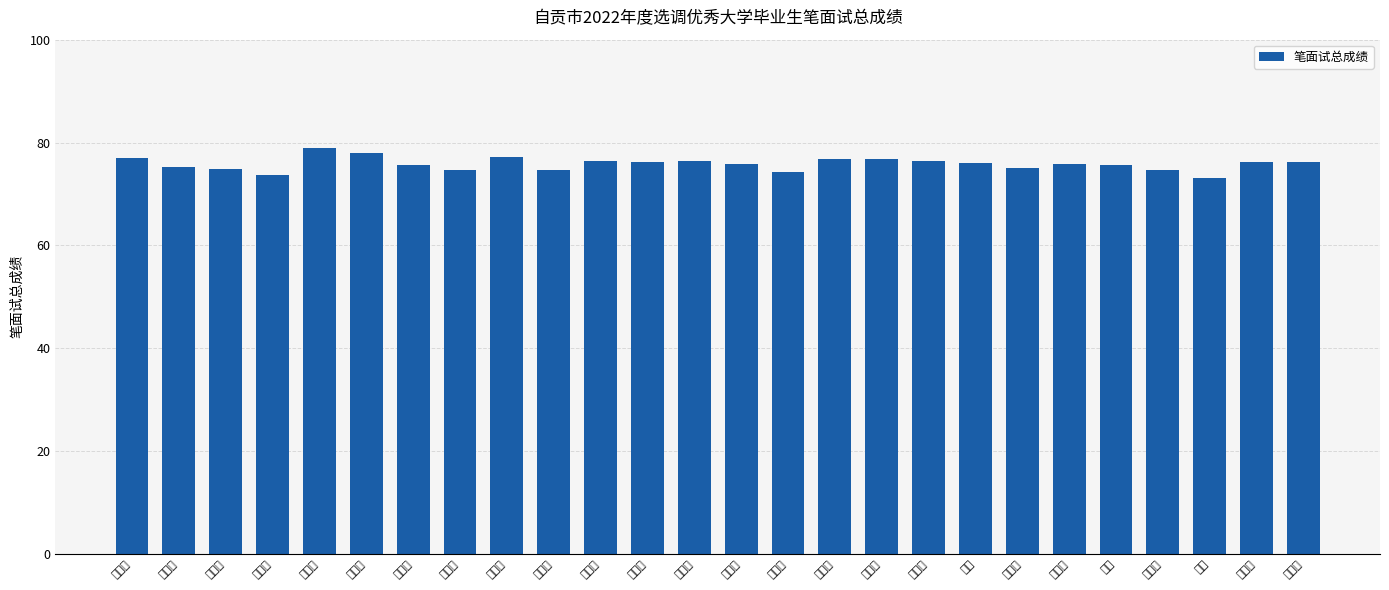

Does the chart contain stacked bars?

No